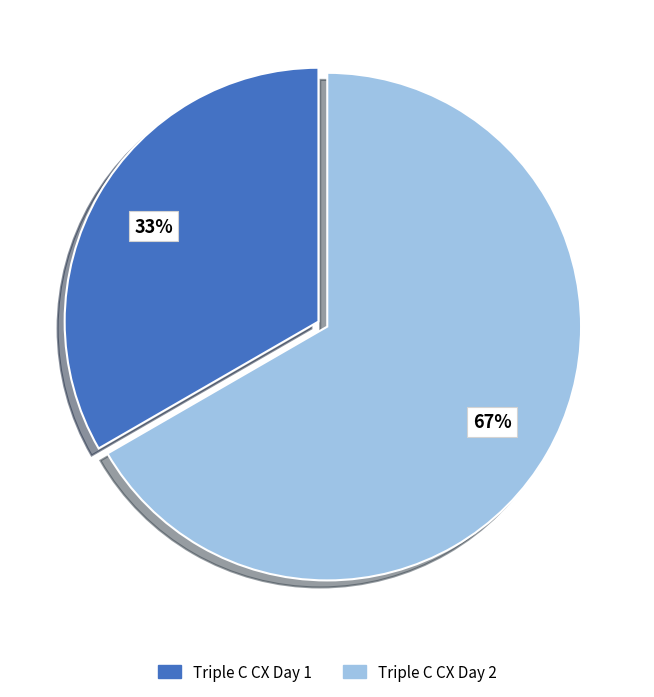

How many segments does this pie chart have?

2